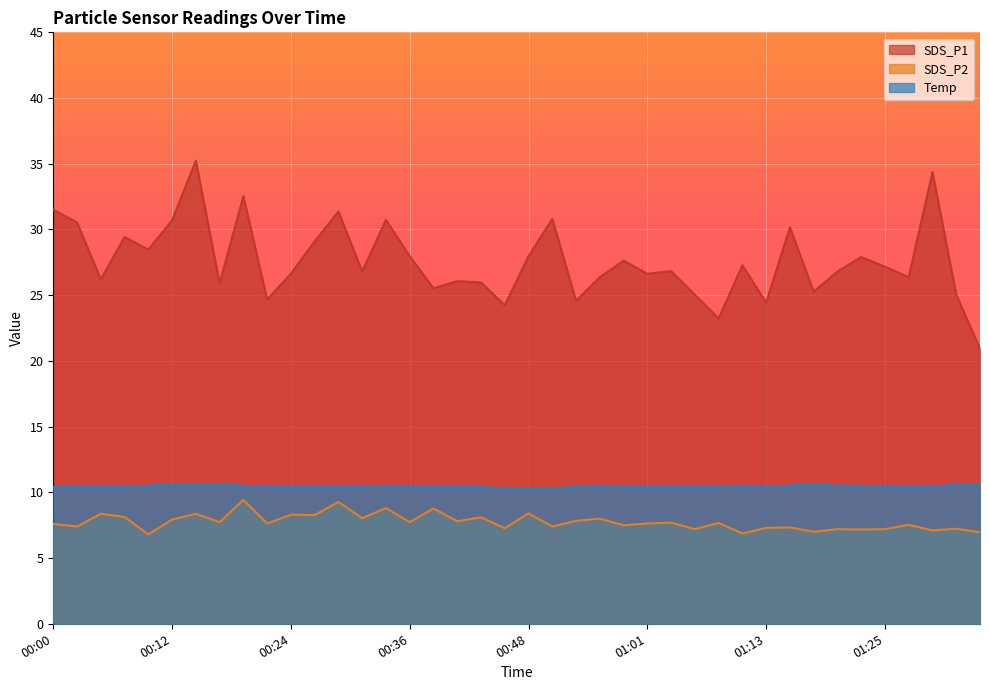

Rank the series by their maximum value, from lowest to highest.

SDS_P2, Temp, SDS_P1